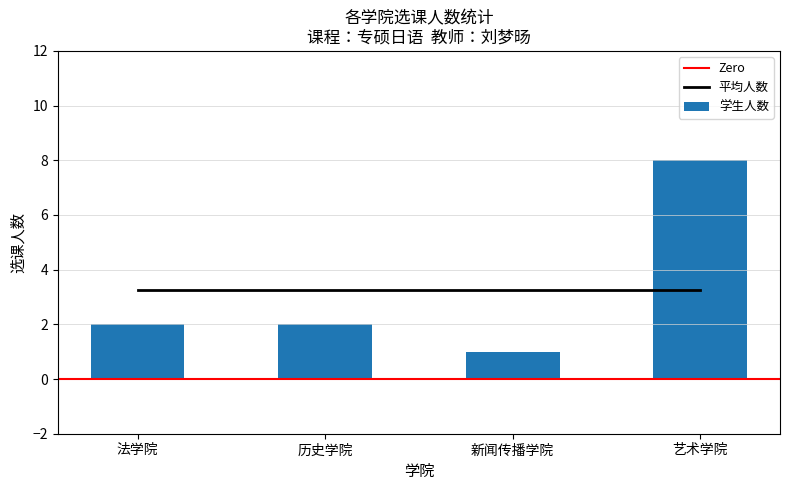

What value does the data have at 法学院?

2